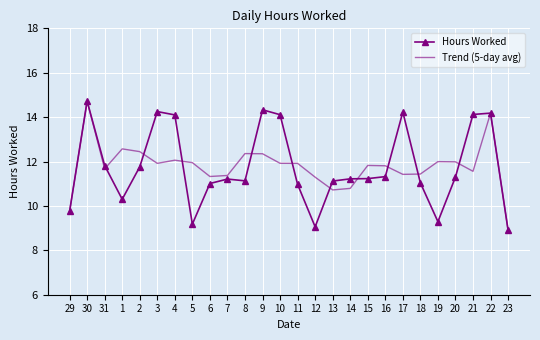

Is it true that Trend (5-day avg) equals 11.4 at 7?

True